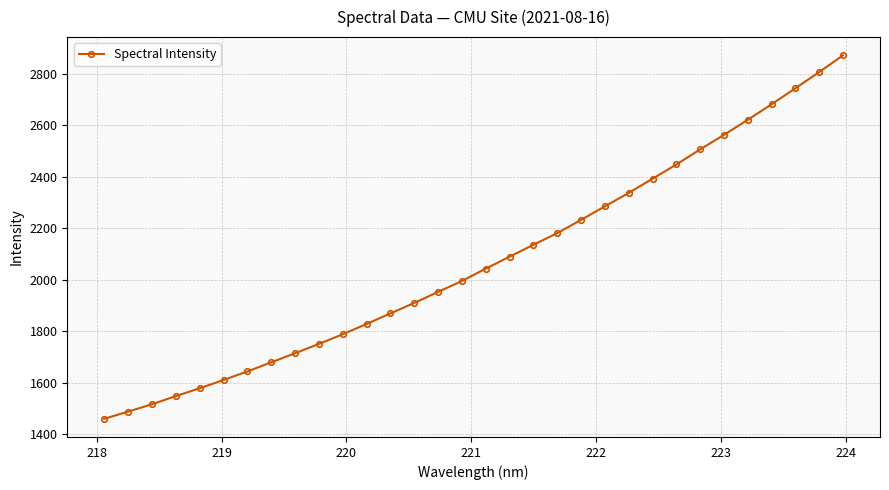

What is the maximum value shown in the chart?

2871.5